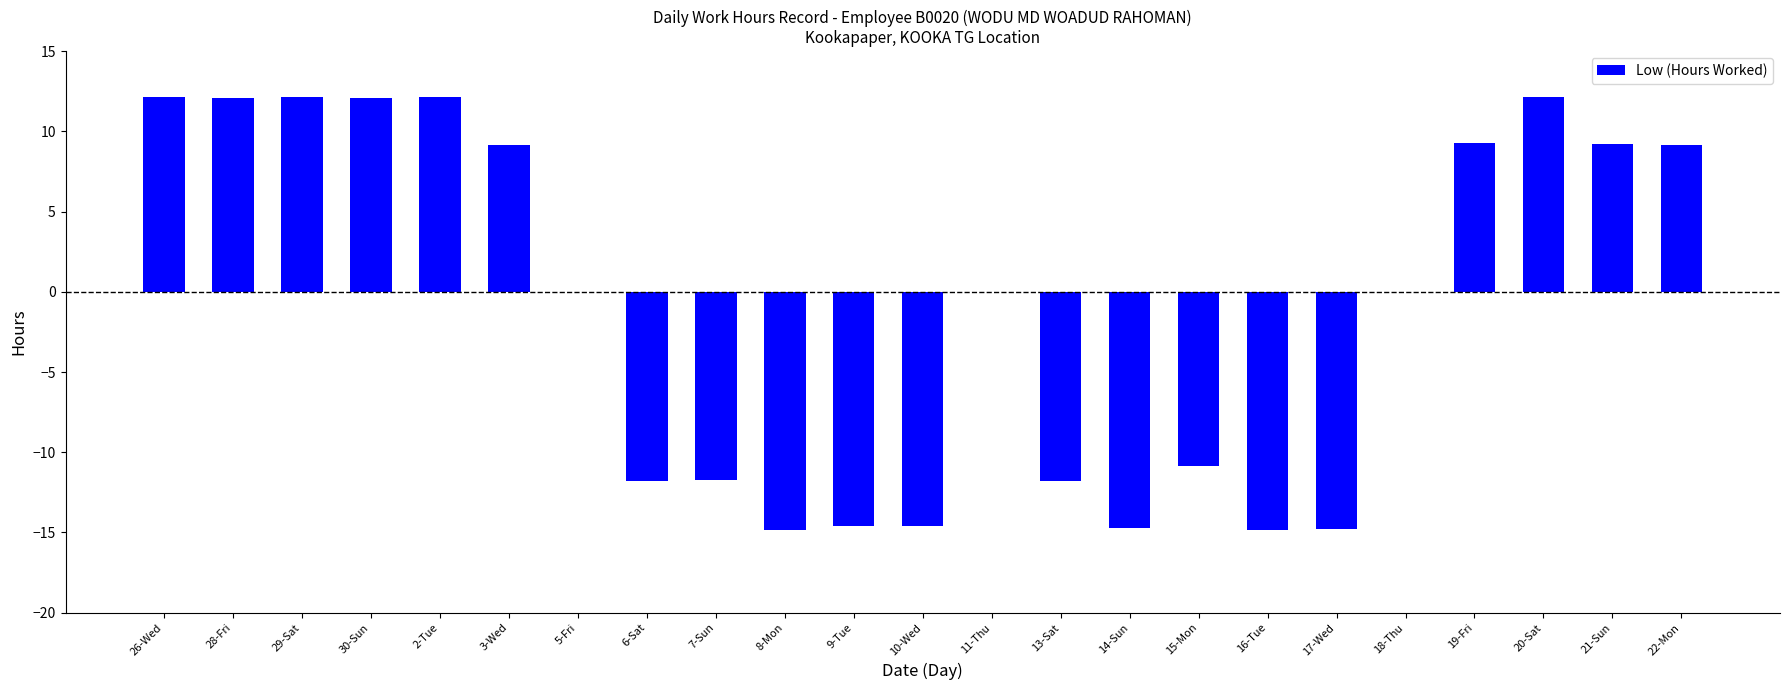

What is the sum of all values?

-25.1